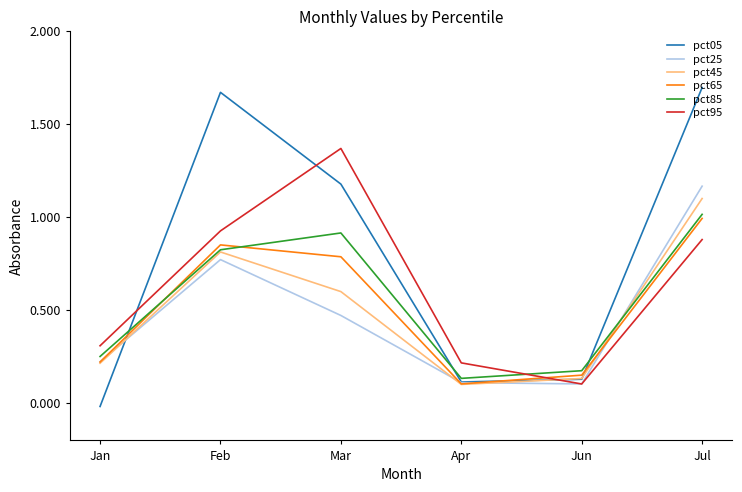

At how many categories does at least one series exceed 0?

6